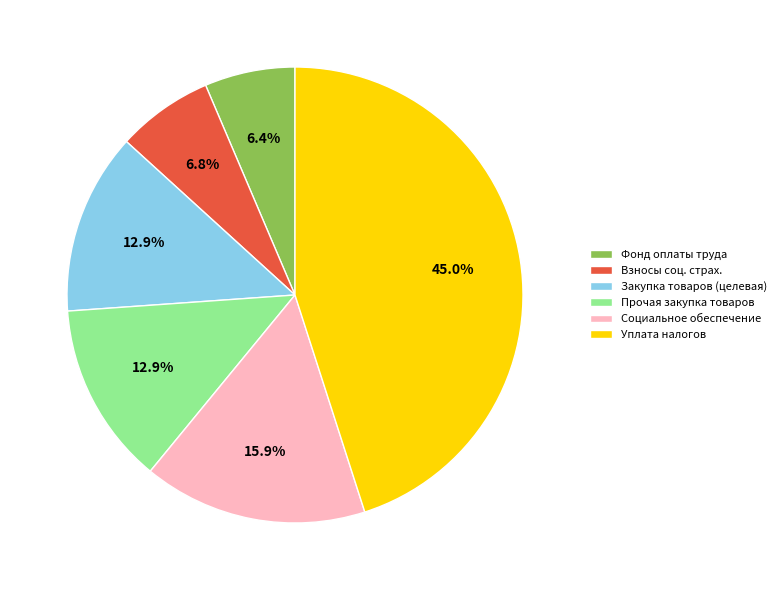

How many slices are in this pie chart?

6